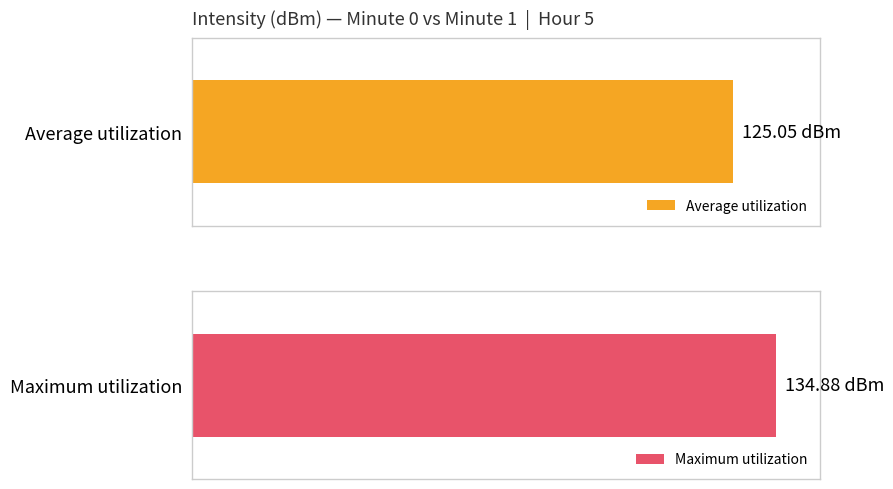

The Maximum utilization series shows -44.1 at 20. True or false?

False